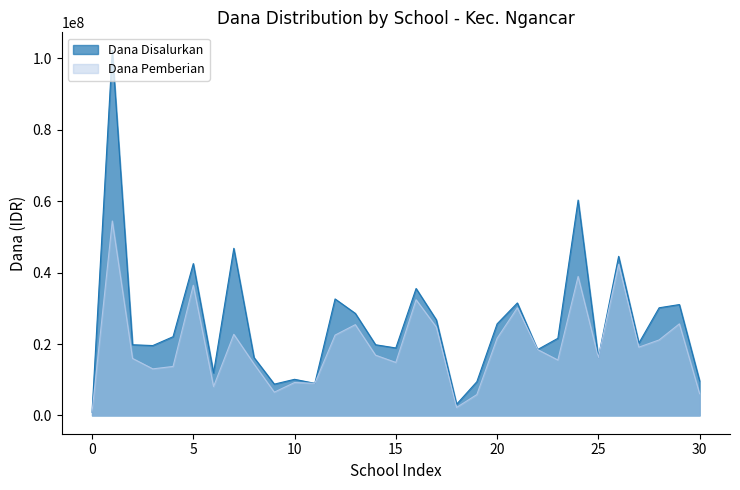

List the series in order of their overall mean, lowest first.

Dana Pemberian, Dana Disalurkan